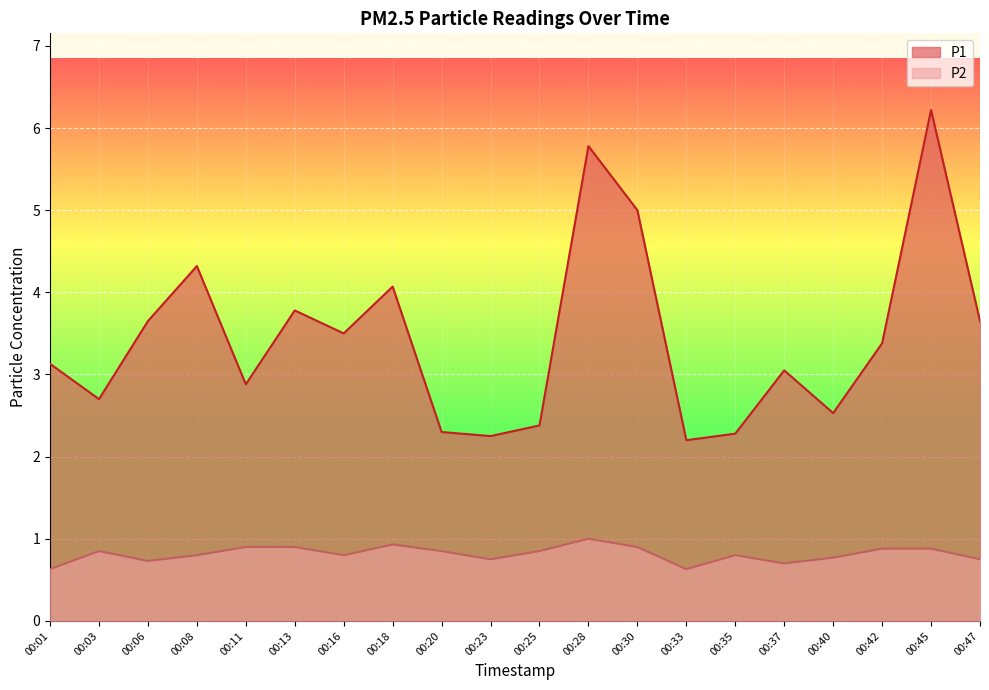

What are all the series names shown in the legend?

P1, P2